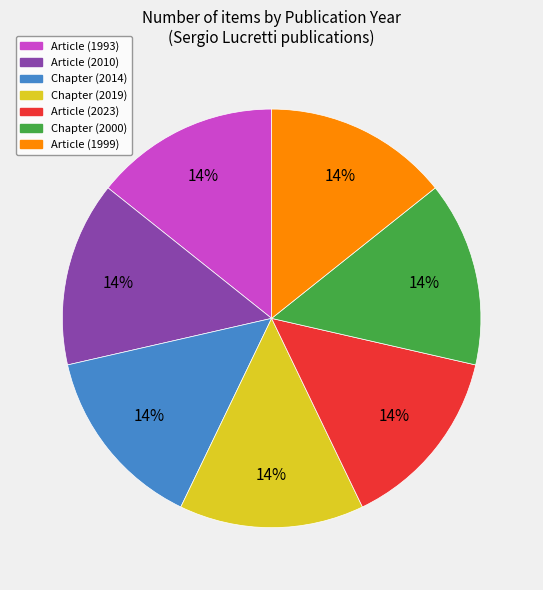

How many segments does this pie chart have?

7